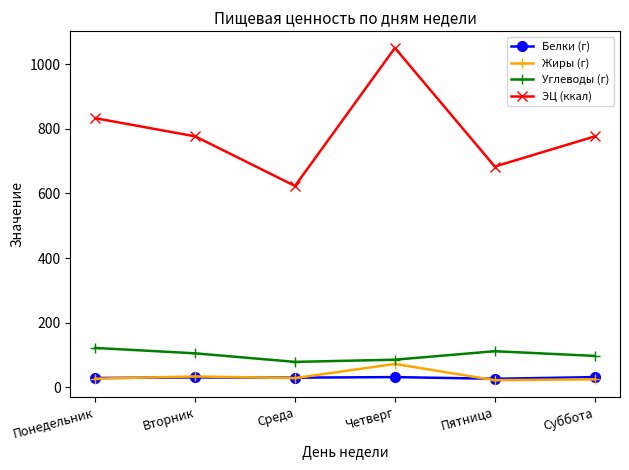

What is the spread (max minus min) of values at Вторник?

747.0